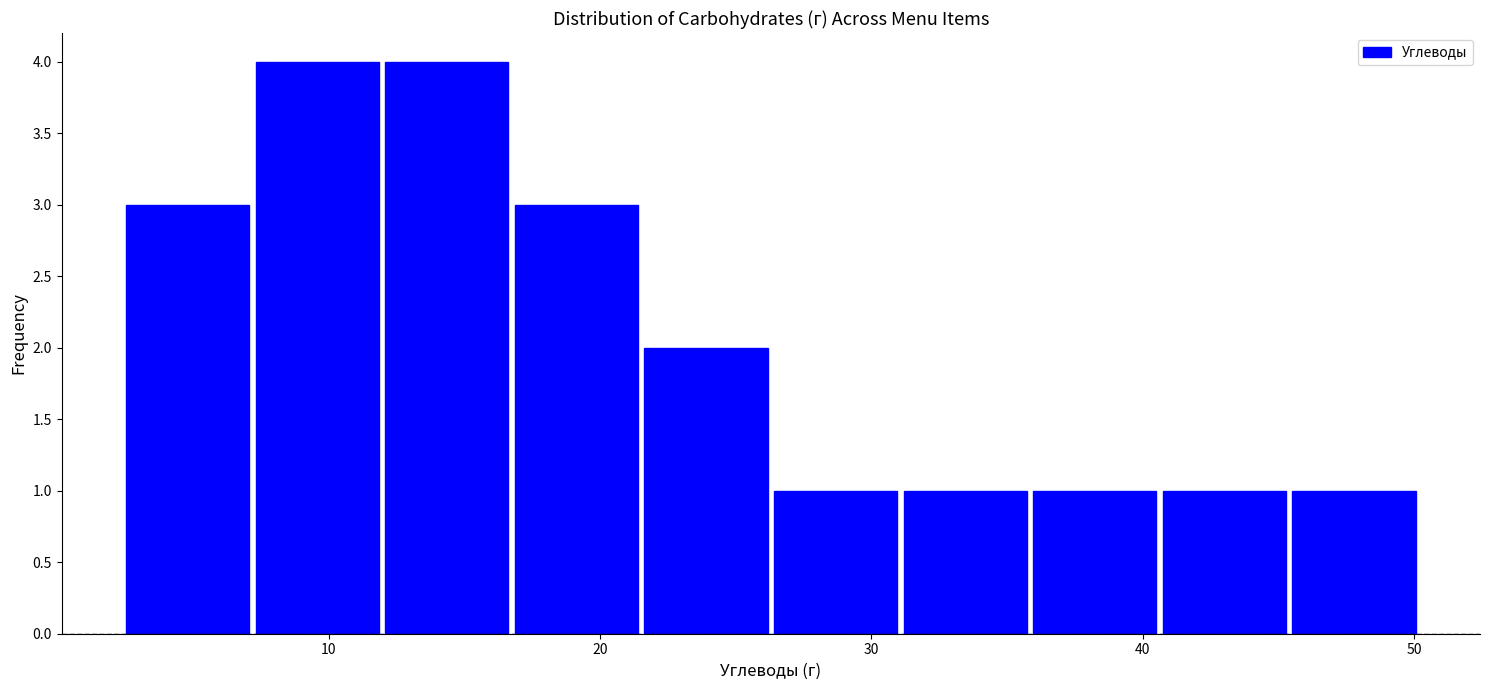

What is the height of the bar covering 31 to 36 on the x-axis? Neither the bar edges nor the heights are printed on the chart, so give them approximately, as read against the axes.

1